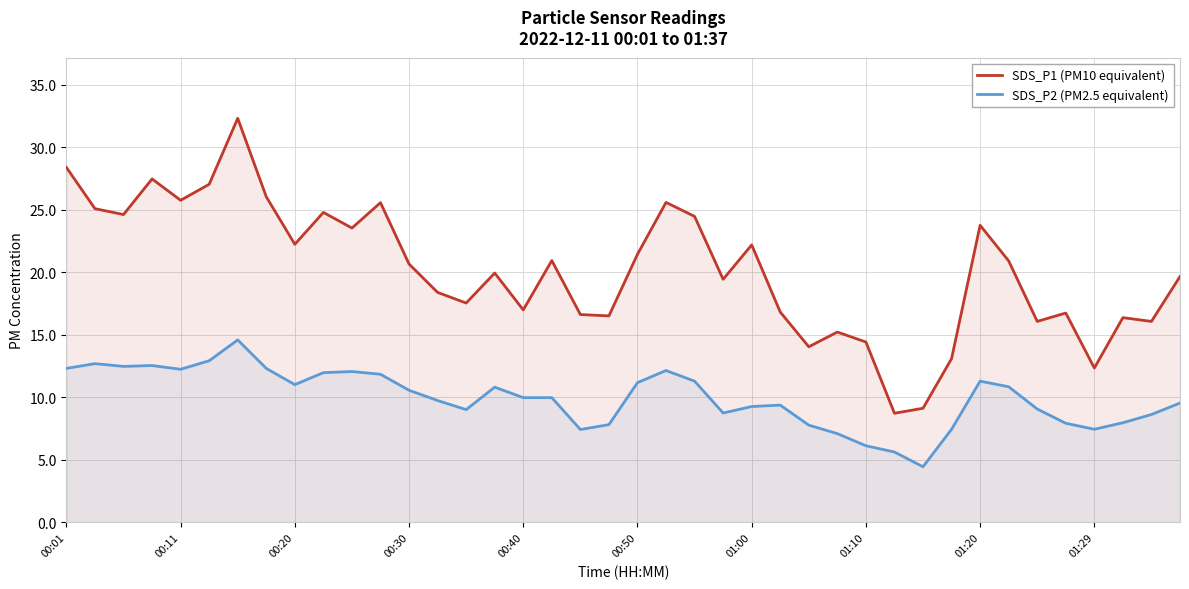

What is the sum of the SDS_P1 (PM10 equivalent) values at 10 and 37?

39.9